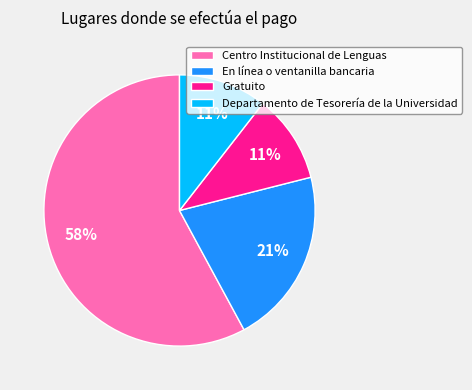

How many slices are in this pie chart?

4